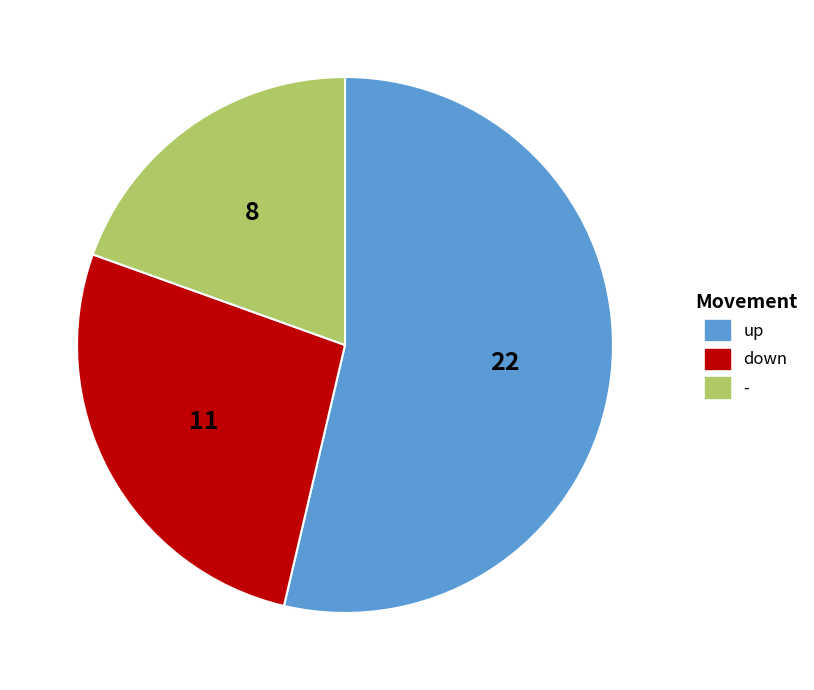

Count the number of slices in the pie.

3